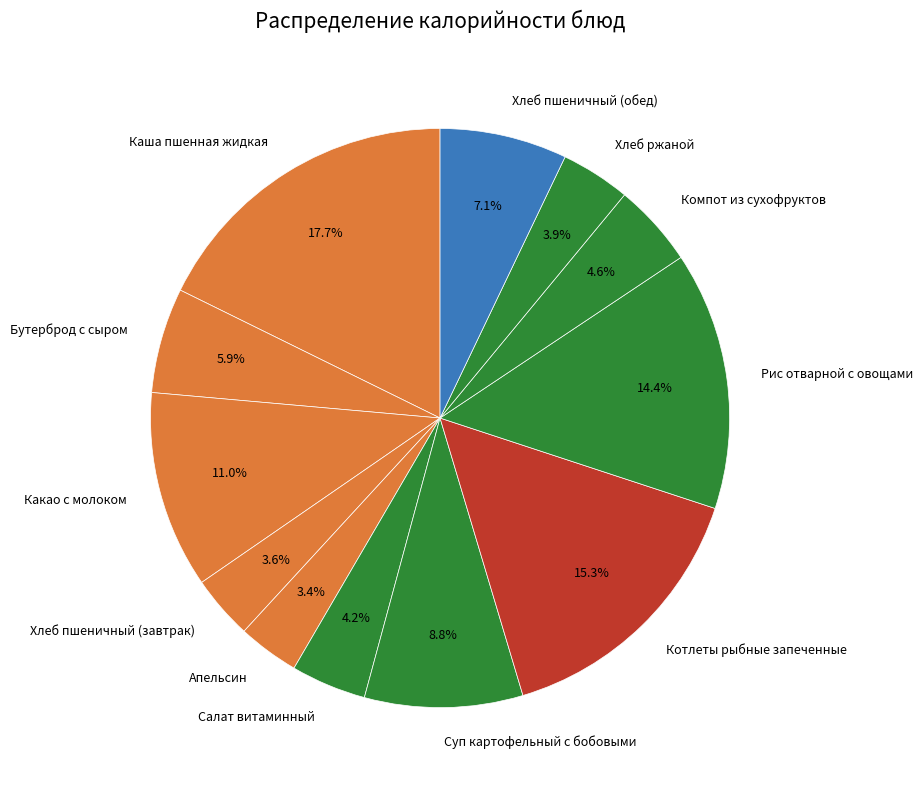

How many segments does this pie chart have?

12